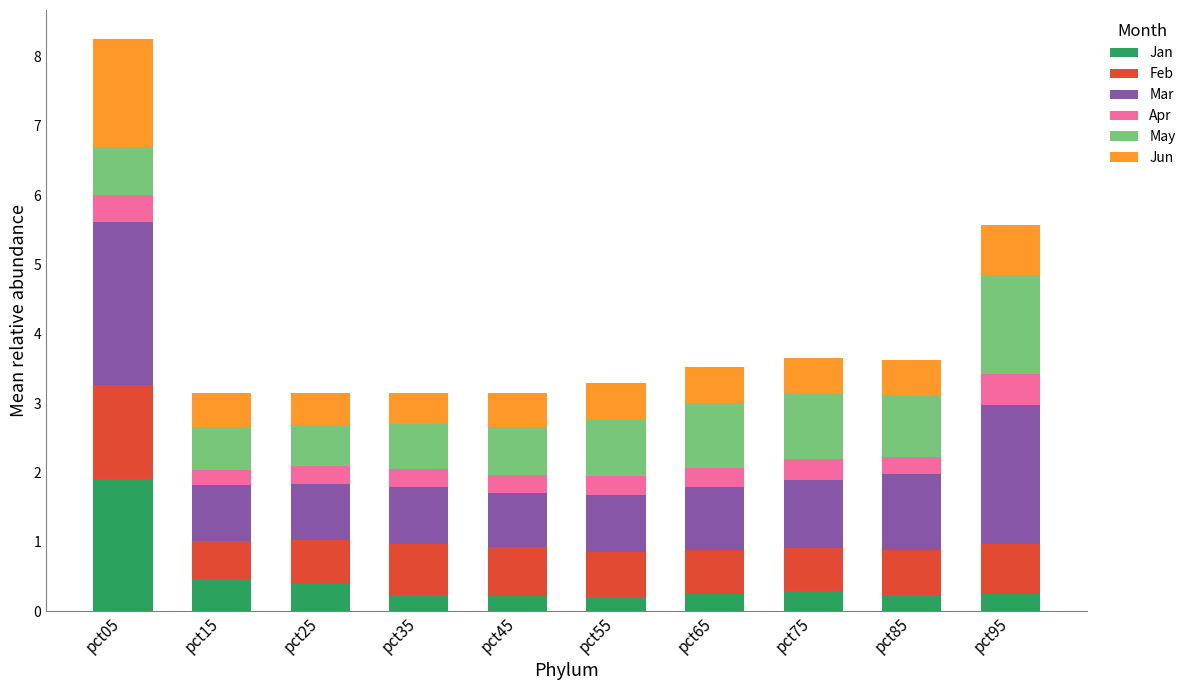

What is the total value across all series at pct35?

3.1